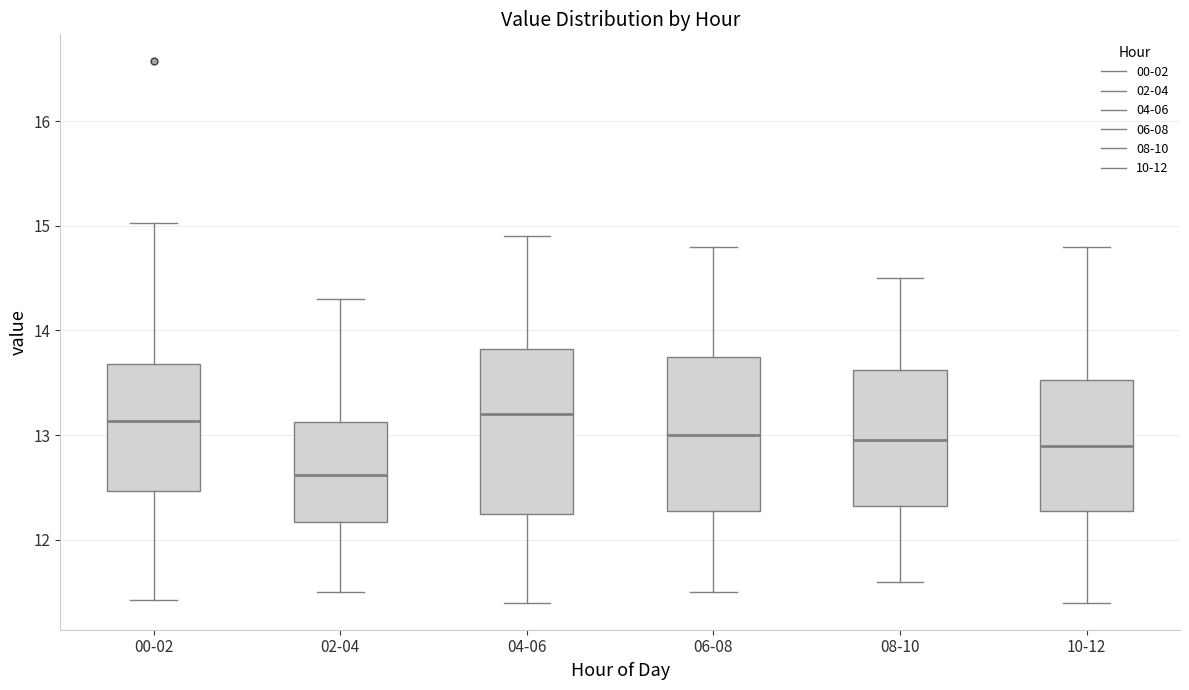

Reading left to right, transcribe this box plot: for each box, give where its median line is, the range the box spans, and where its two whiskers end, as read against the y-axis. The values are not printed on the chart, so give them approximately, as read against the axis.

00-02: median 13.1, box 12.5 to 13.7, whiskers 11.4 to 15.0
02-04: median 12.6, box 12.2 to 13.1, whiskers 11.5 to 14.3
04-06: median 13.2, box 12.3 to 13.8, whiskers 11.4 to 14.9
06-08: median 13.0, box 12.3 to 13.8, whiskers 11.5 to 14.8
08-10: median 13.0, box 12.3 to 13.6, whiskers 11.6 to 14.5
10-12: median 12.9, box 12.3 to 13.5, whiskers 11.4 to 14.8